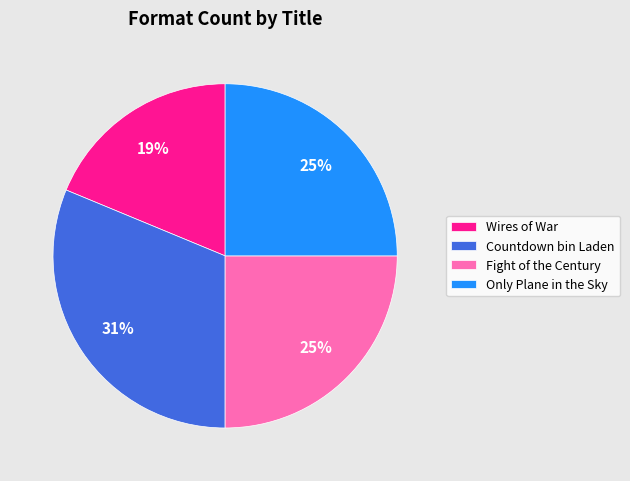

Count the number of slices in the pie.

4